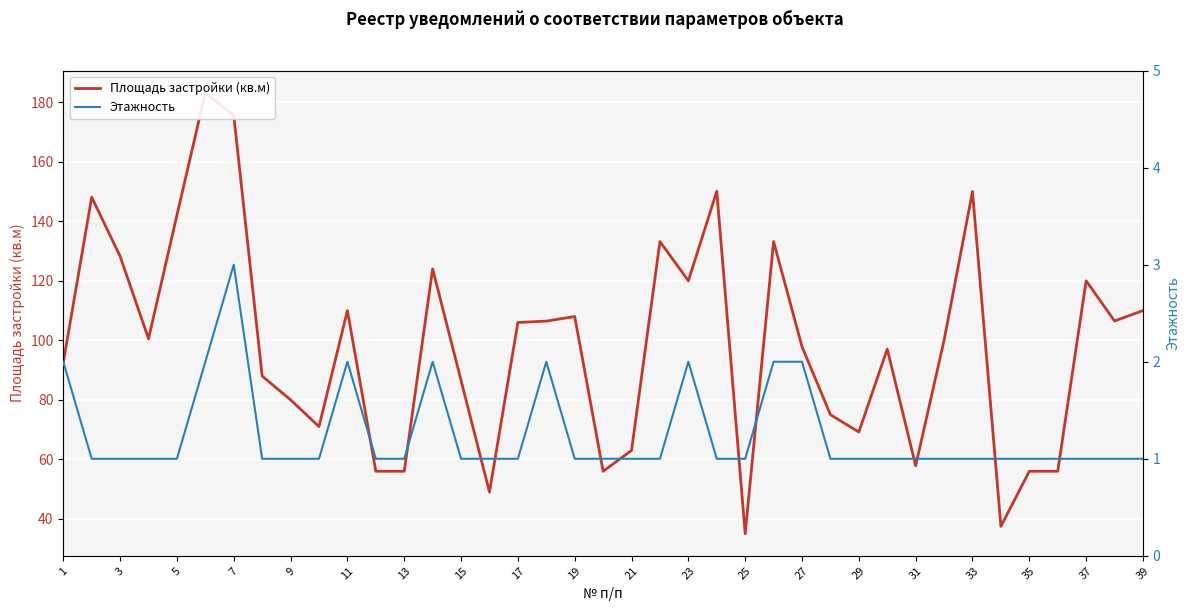

Rank the series by their average value, from lowest to highest.

Этажность, Площадь застройки (кв.м)